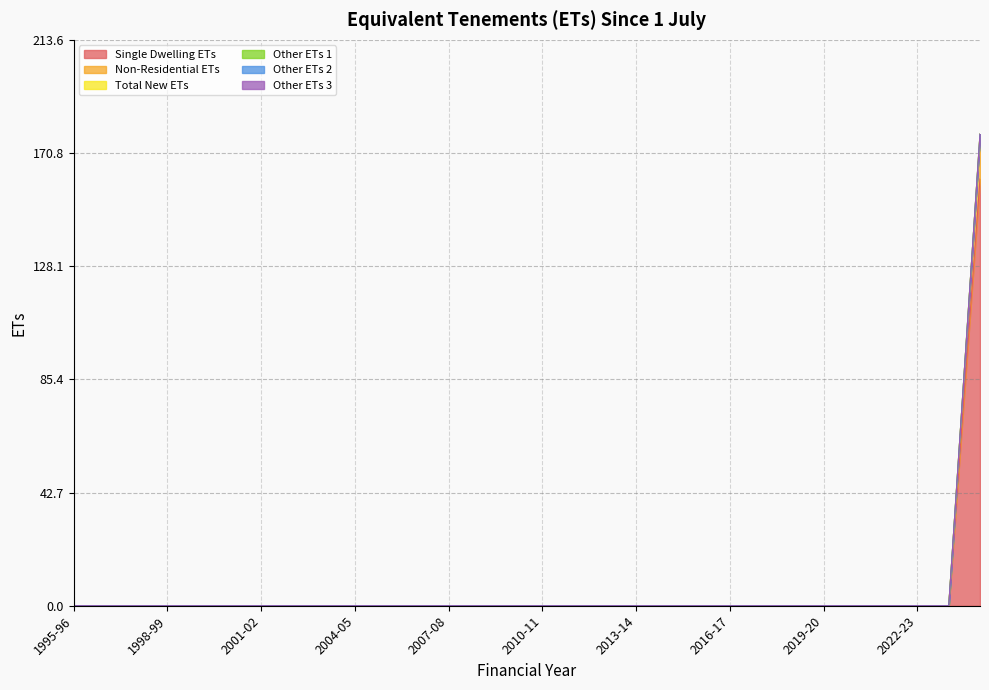

What is the label of the 20th point from the left?

2014-15